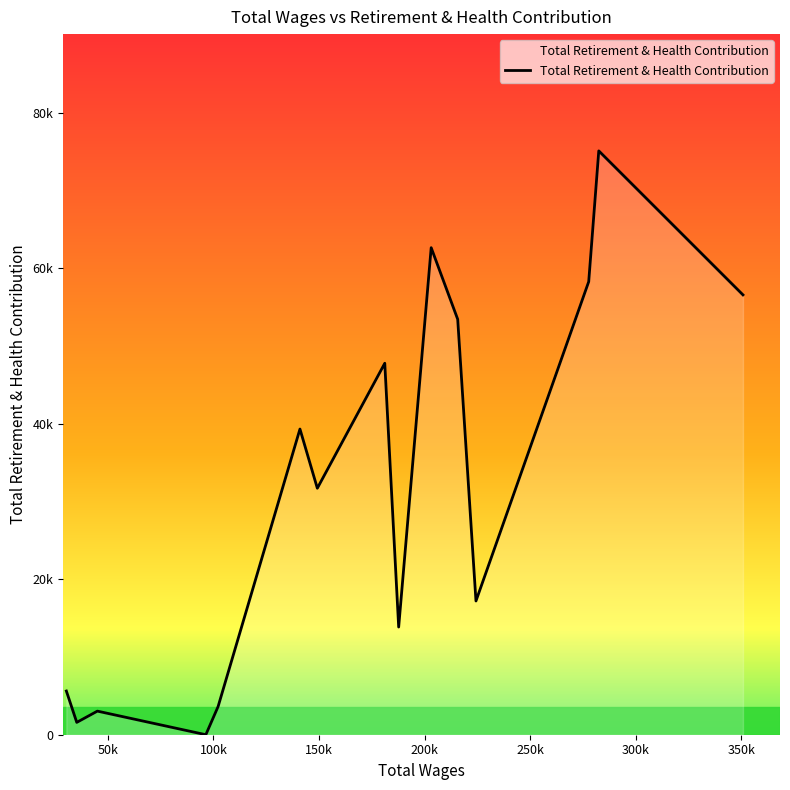

Does the chart display data point markers on the line(s)?

No